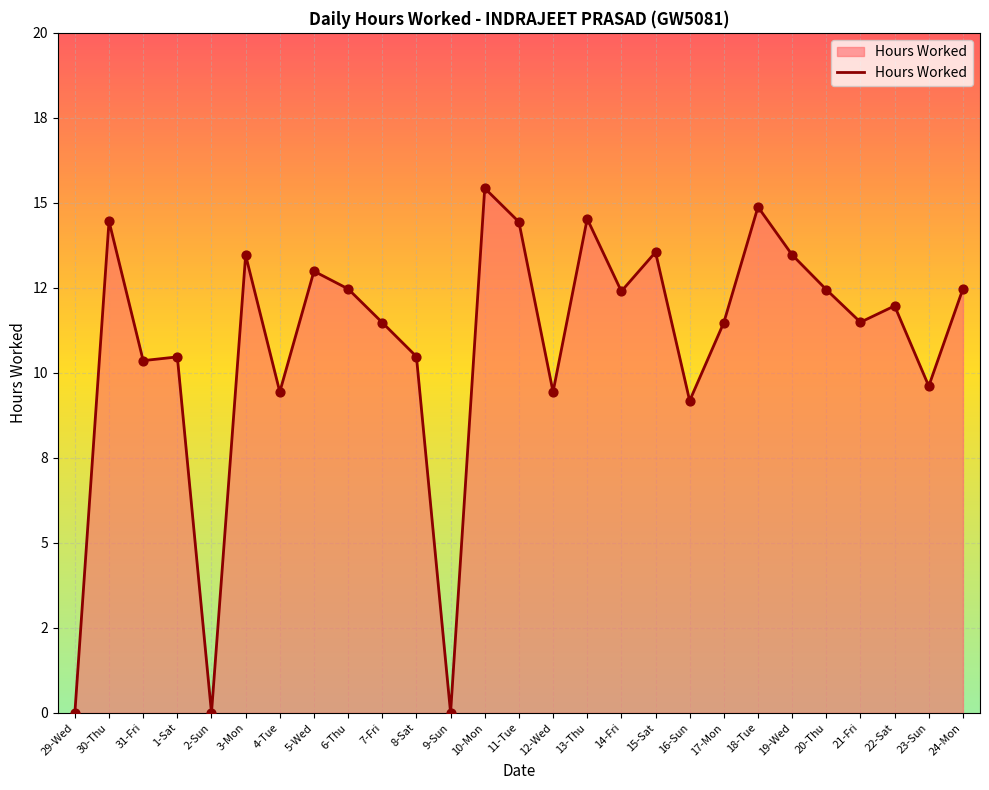

Which has a higher value, 29-Wed or 8-Sat?

8-Sat